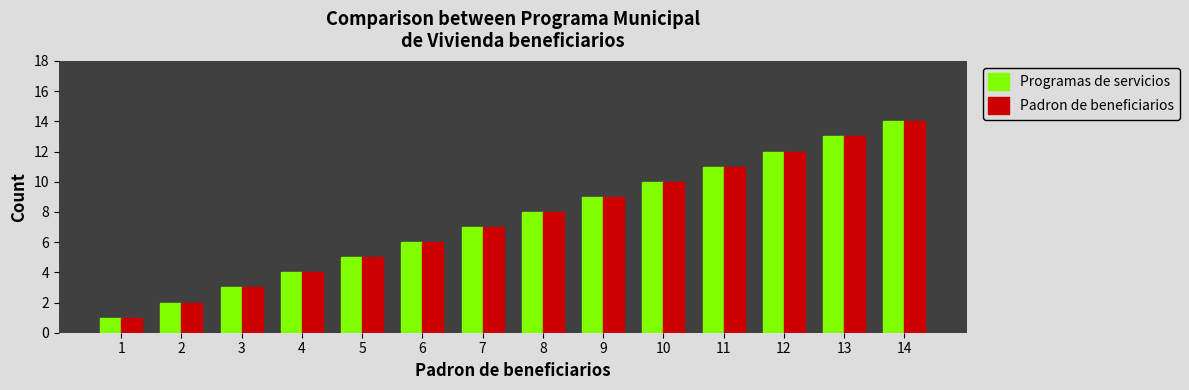

At which category is the sum across all series the highest?

14